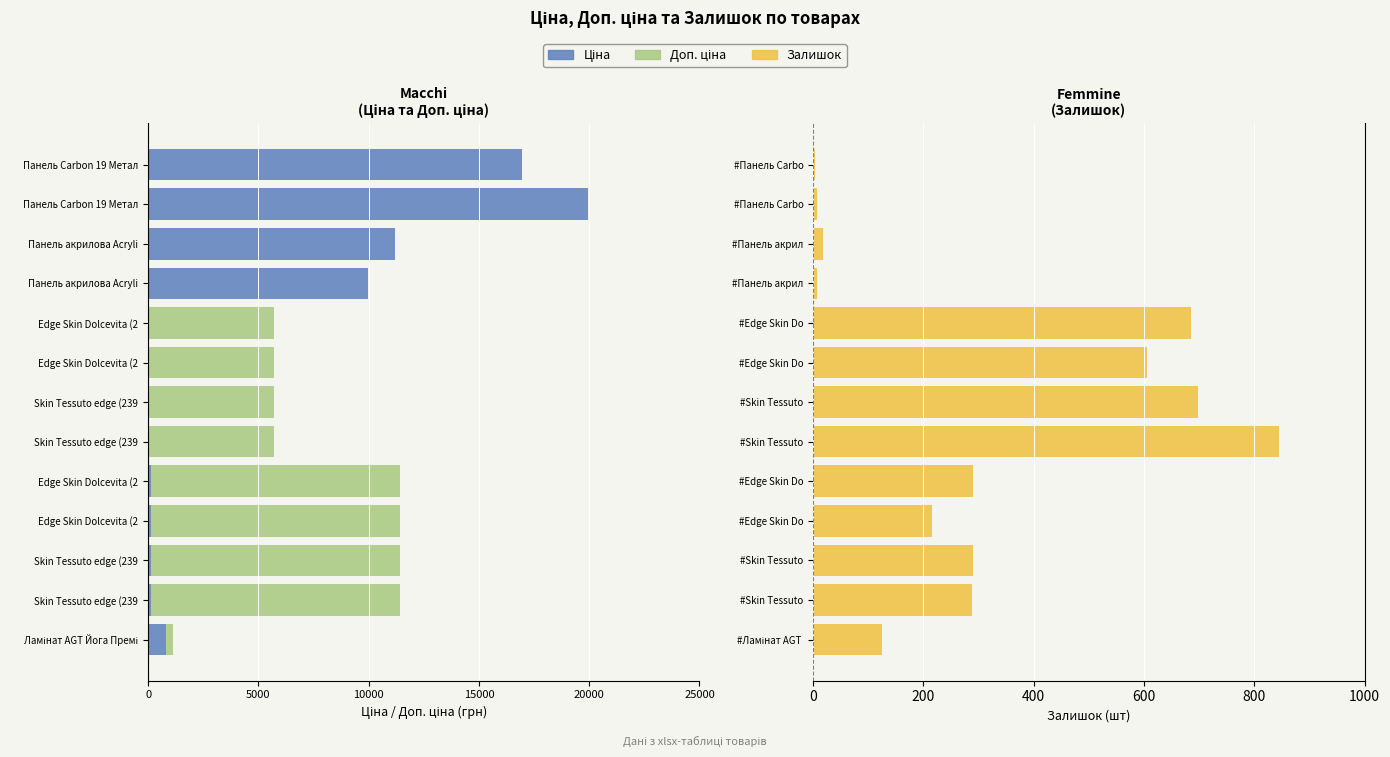

What is the smallest value displayed?

-19964.2